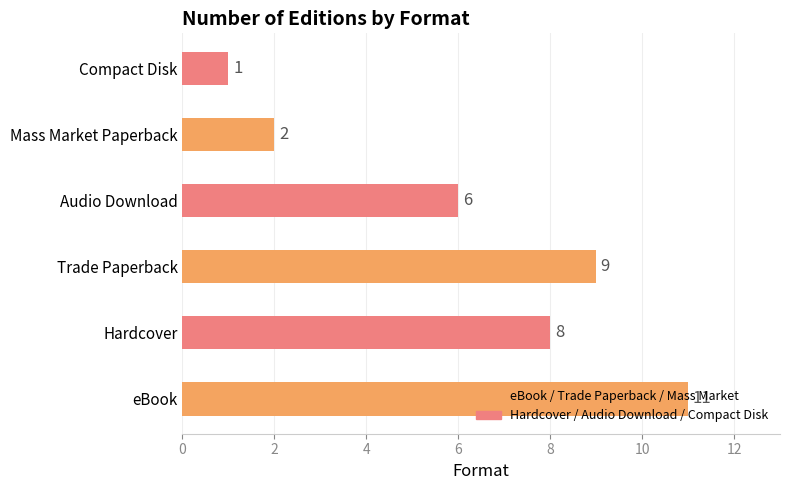

What is the change in value from Hardcover to Trade Paperback?

+1